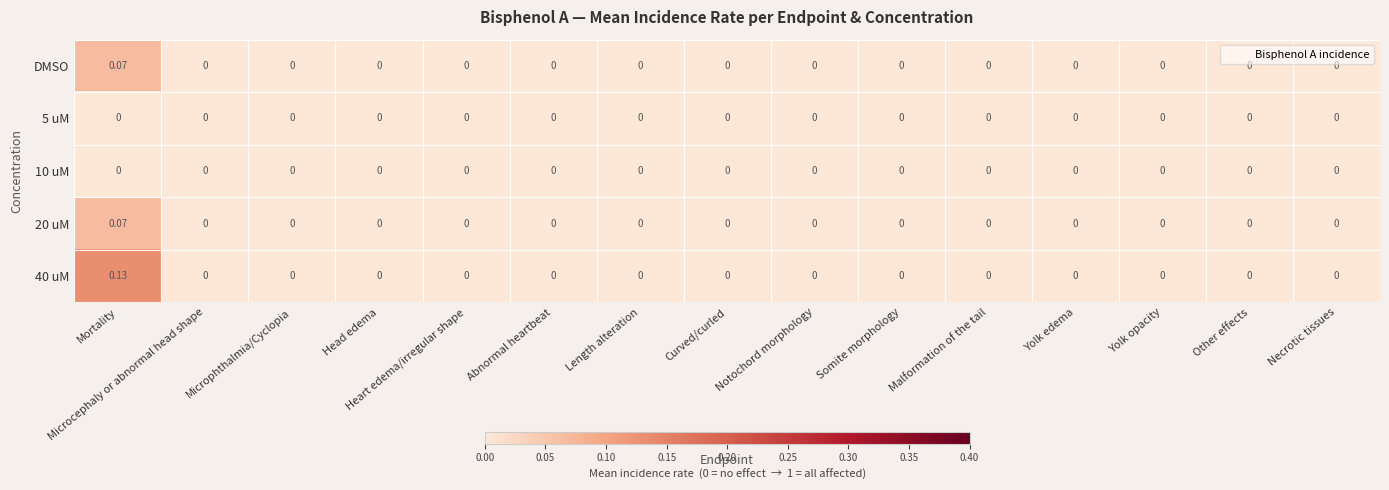

At which label does DMSO reach its peak?

Mortality